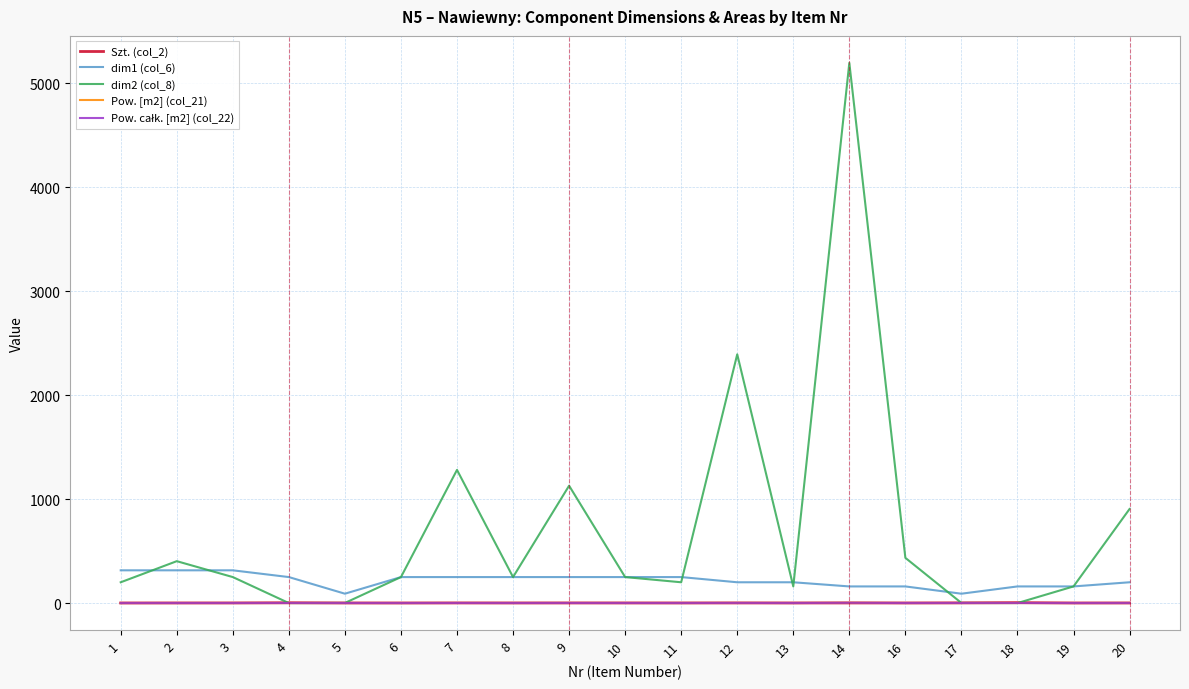

What is the sum of the dim1 (col_6) values at 18 and 11?

410.0